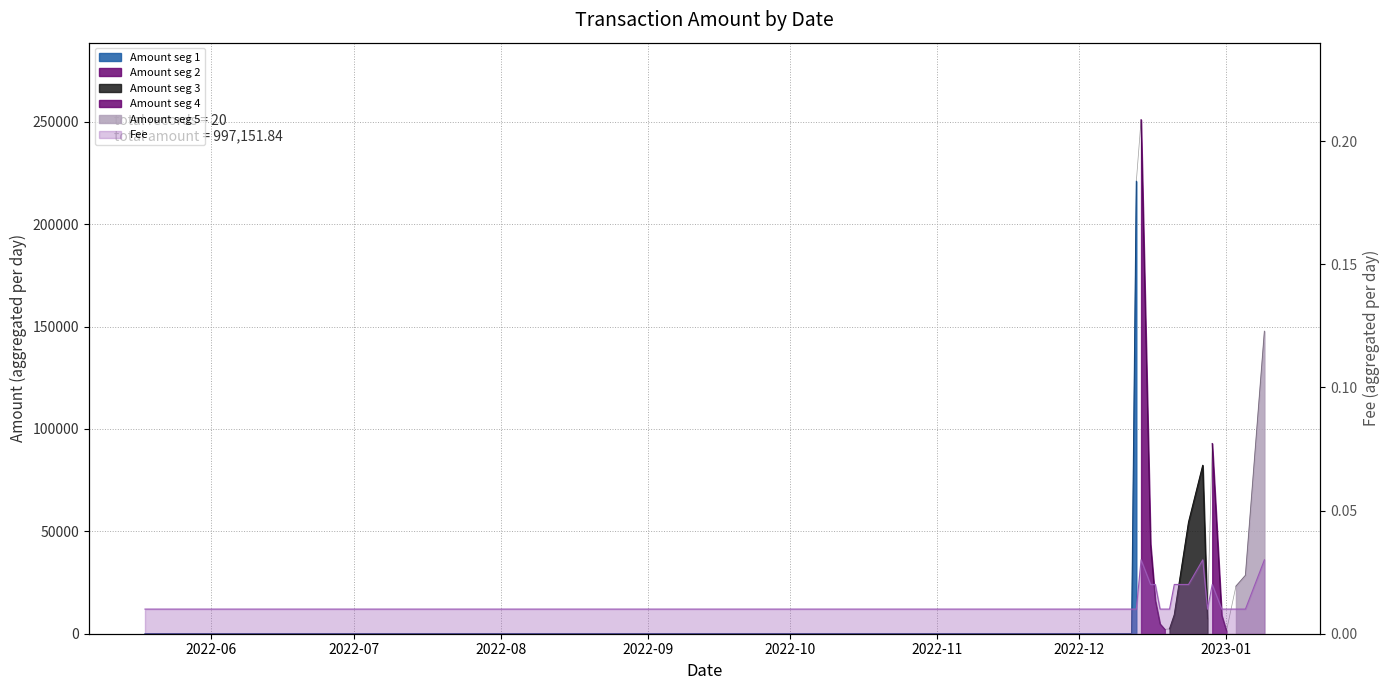

Does the chart have visible grid lines?

Yes